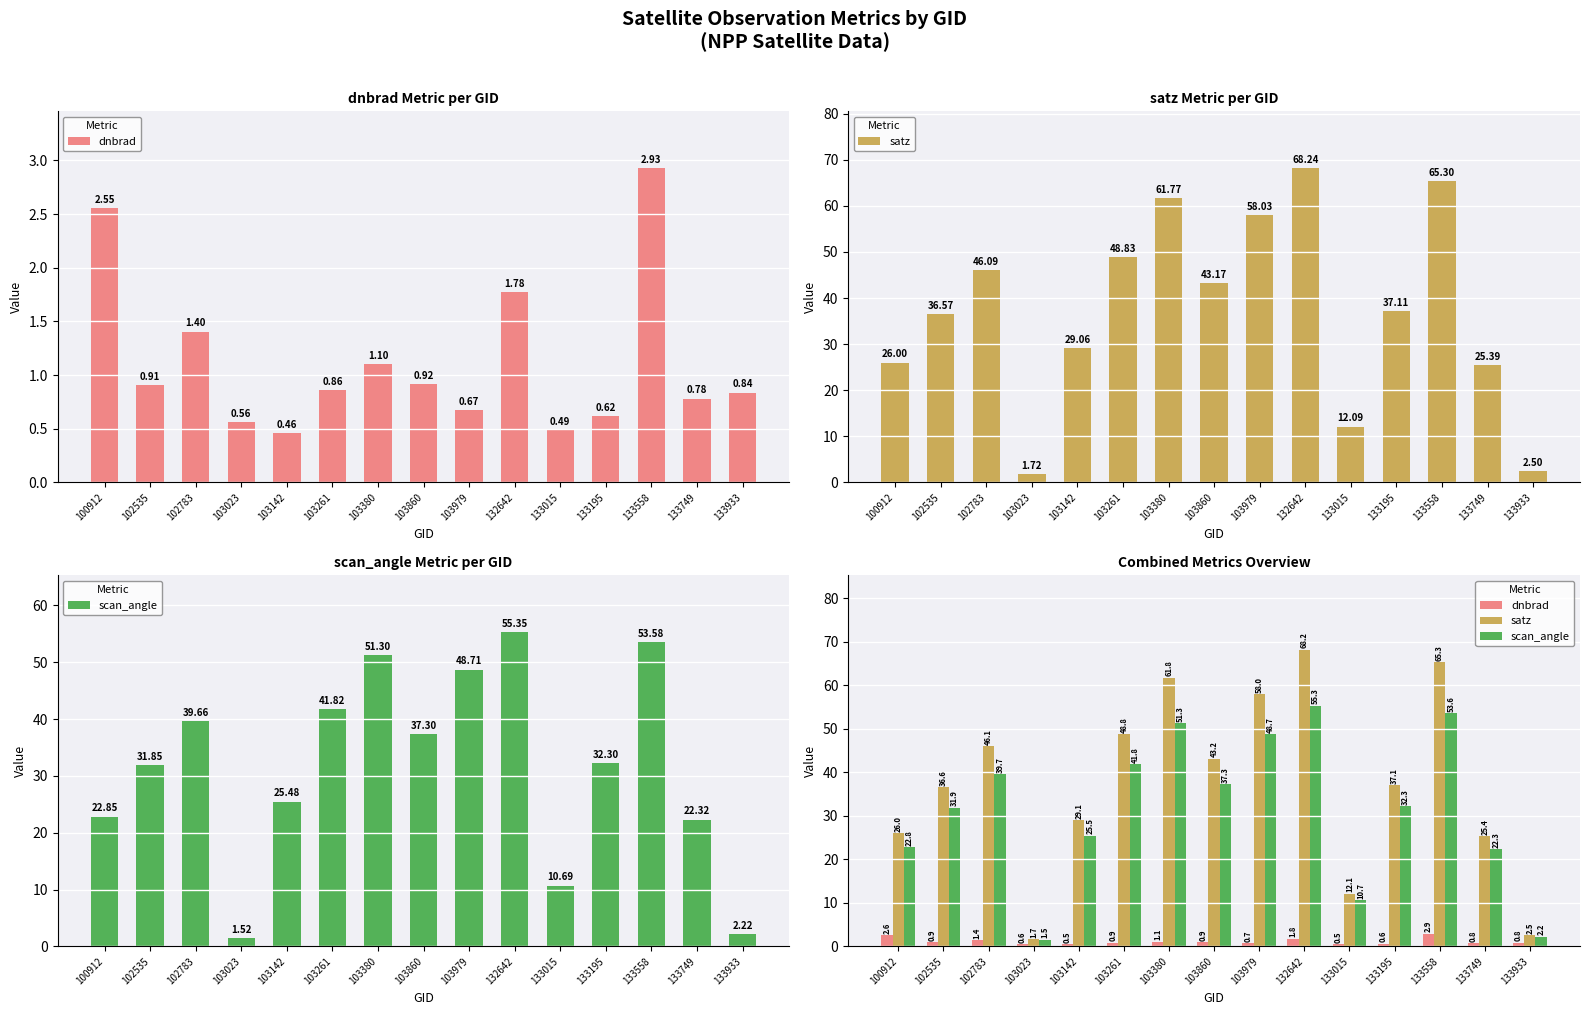

True or false: scan_angle has a value of 55.3 at 132642.

True